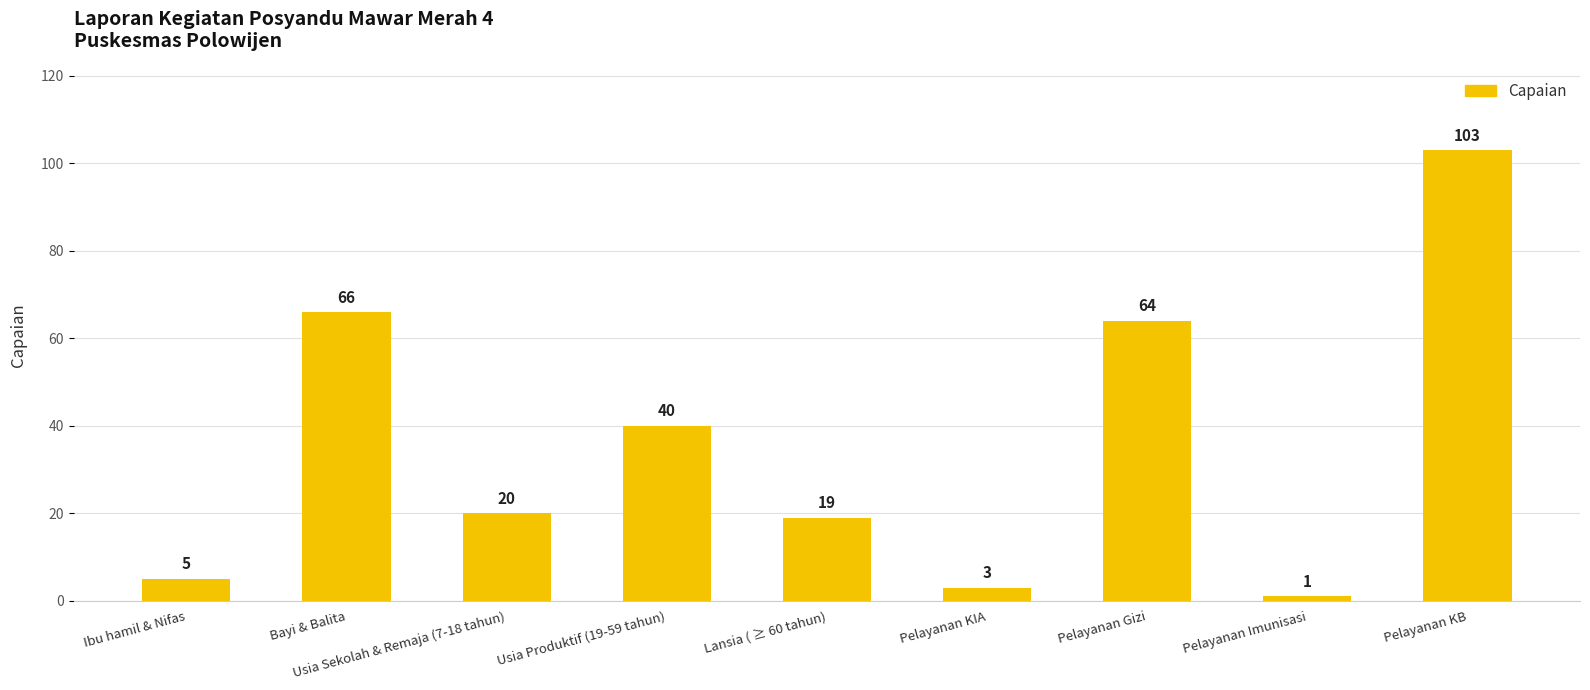

At which category does the chart reach its peak across all series?

Pelayanan KB